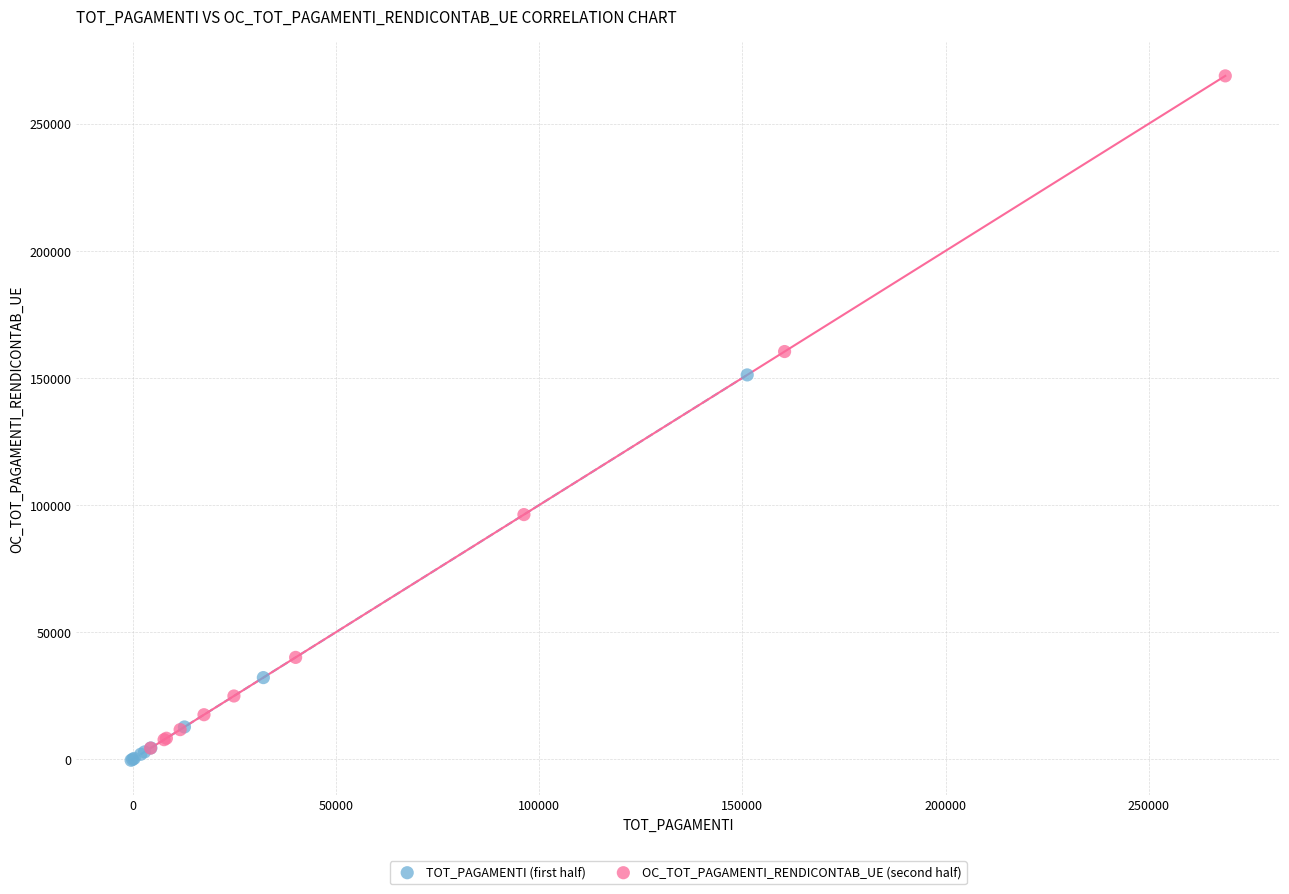

Which series contains the highest Y value?

OC_TOT_PAGAMENTI_RENDICONTAB_UE (second half)